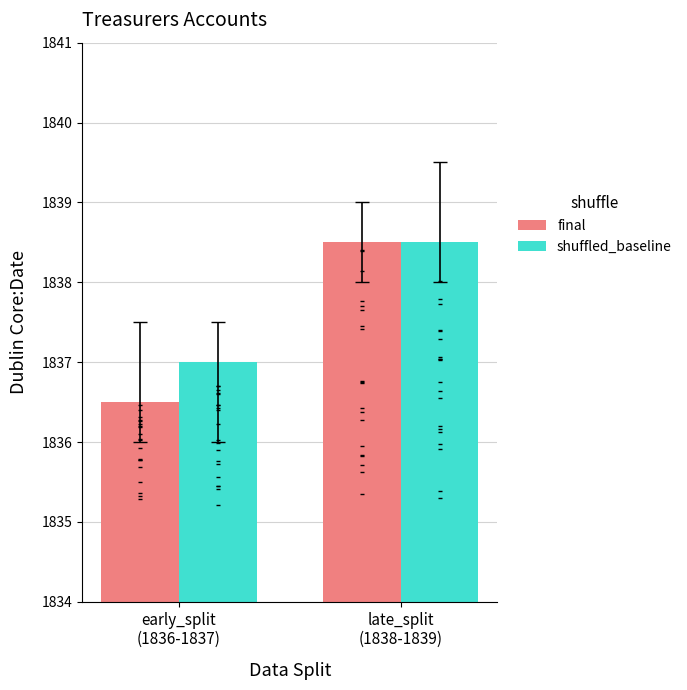

Which series contains the lowest Y value?

final